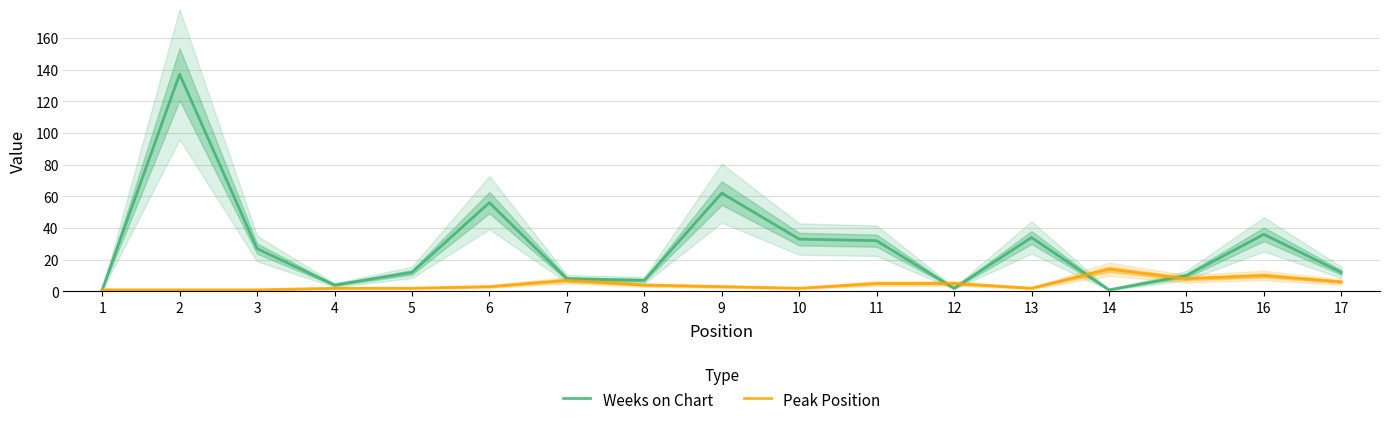

Which series changed the most between 7 and 16?

Weeks on Chart